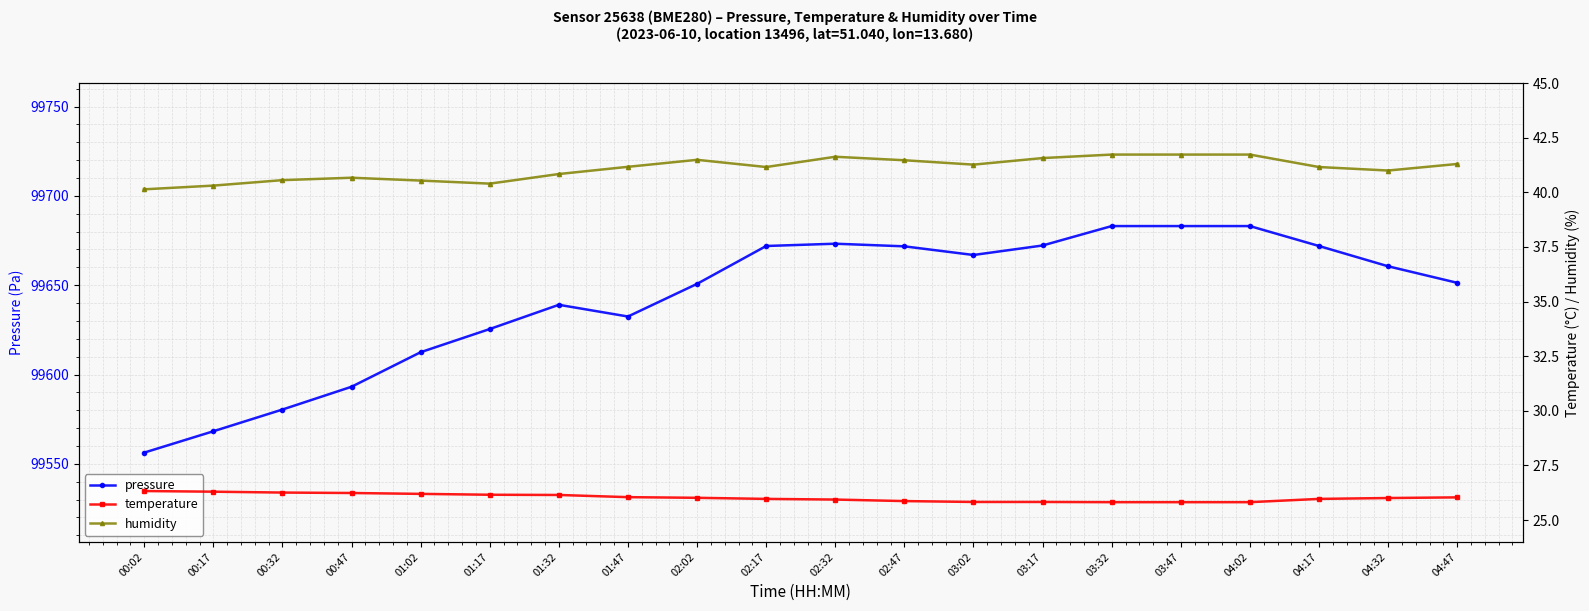

What is the total value across all series at 03:17?

99739.6